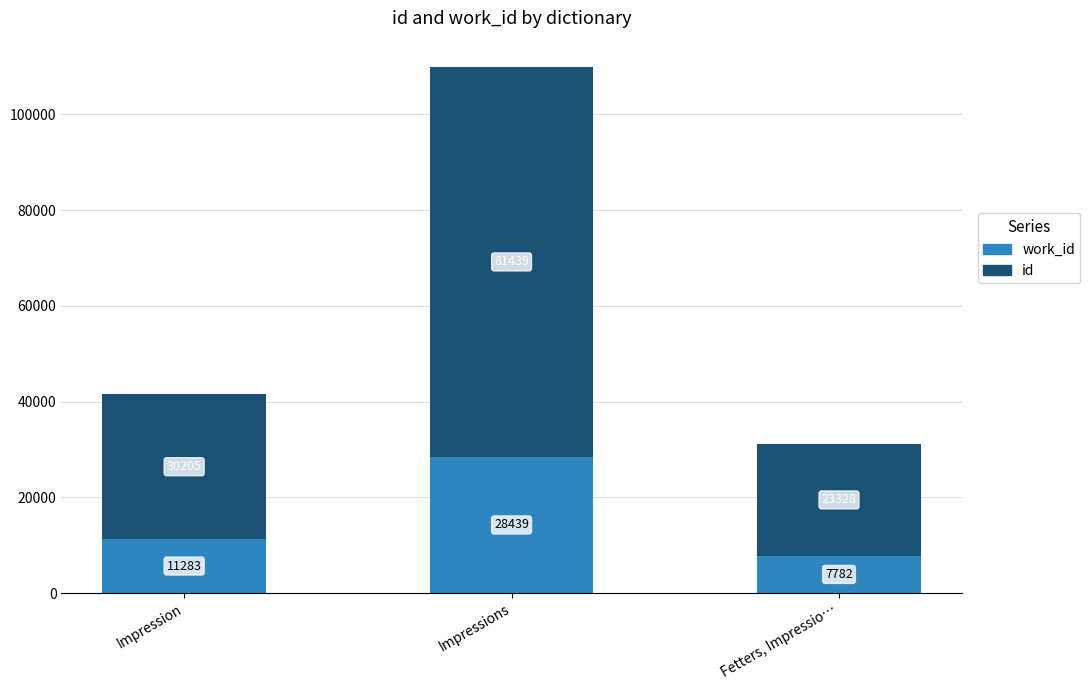

At which category is the sum across all series the highest?

Impressions